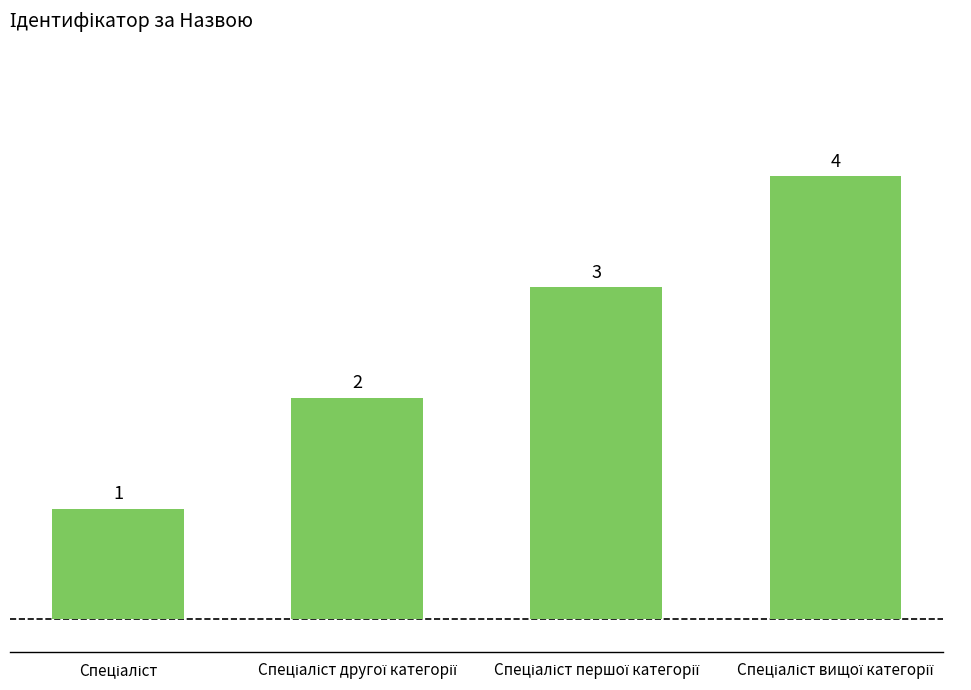

What is the sum of all values?

10